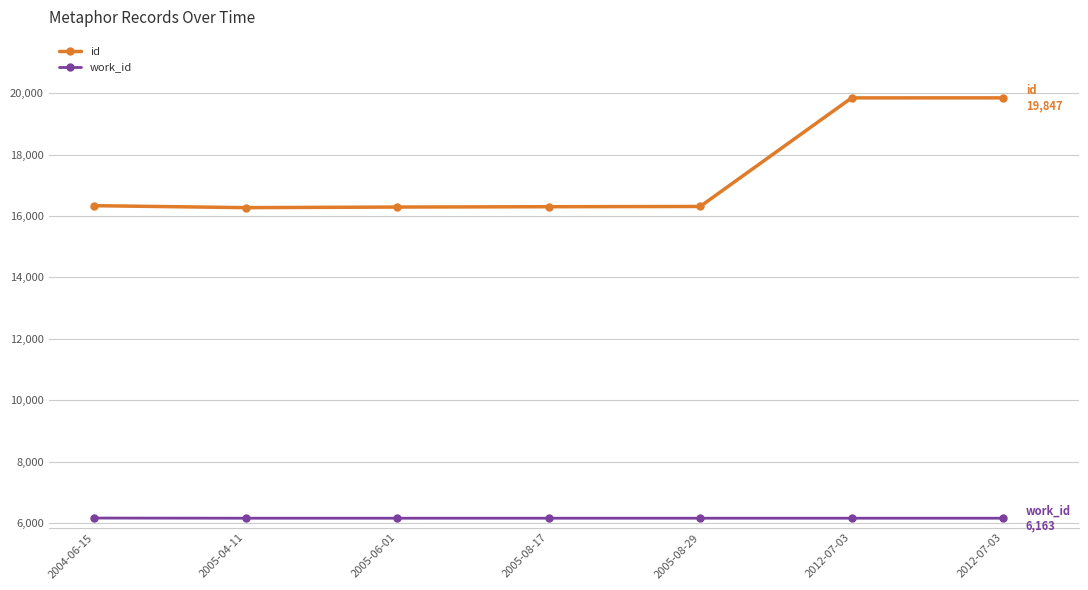

What is the total value across all series at 2005-06-01?

22455